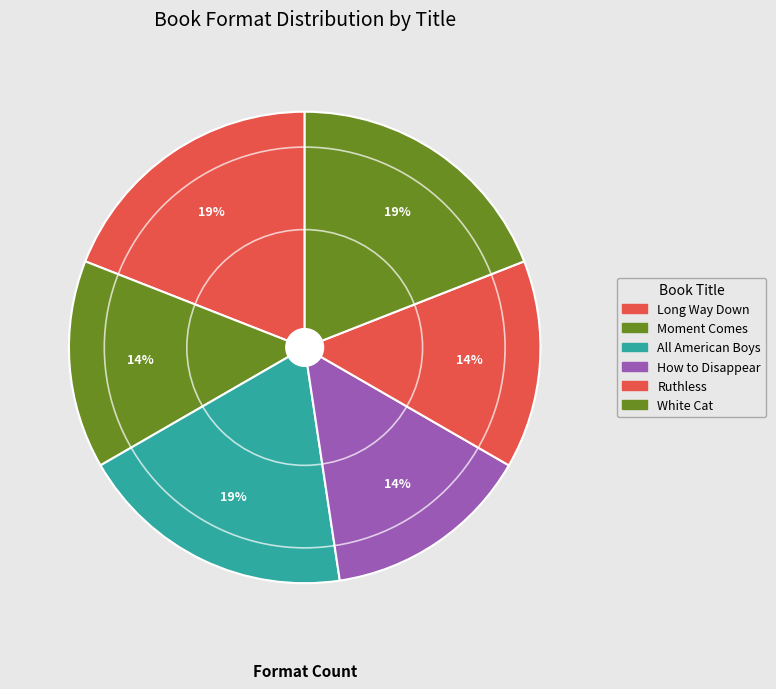

Count the number of slices in the pie.

6